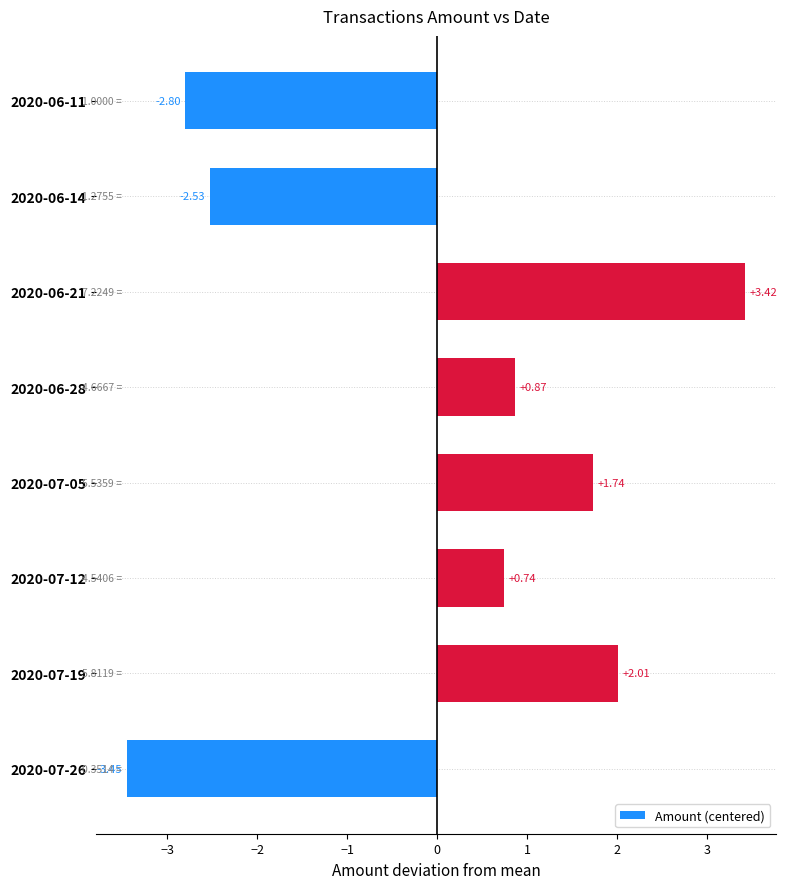

What is the difference between the second highest and second lowest values?

4.8